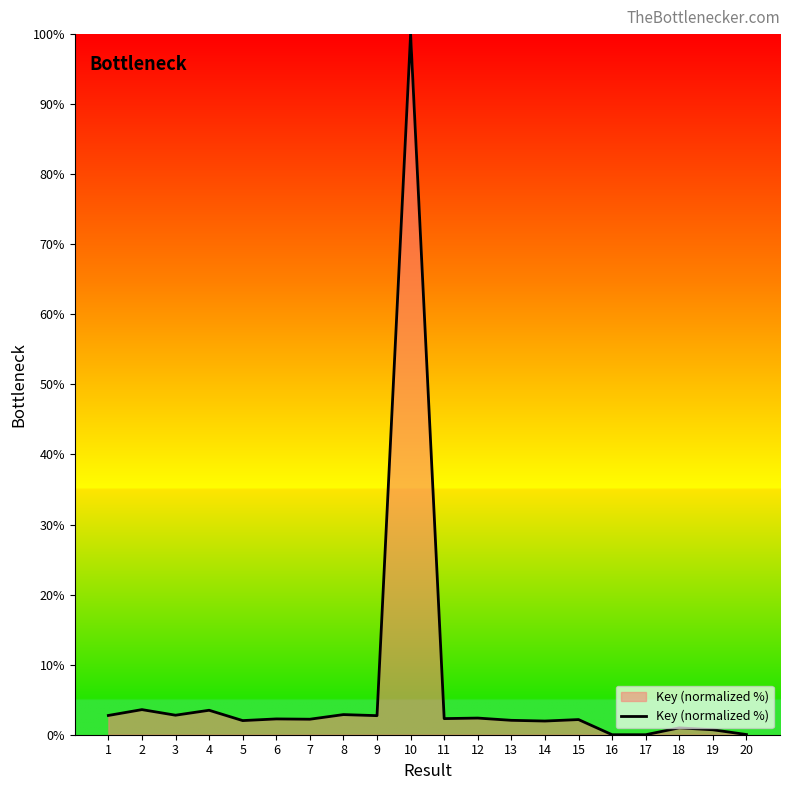

What is the difference between the maximum and minimum values?

100.0